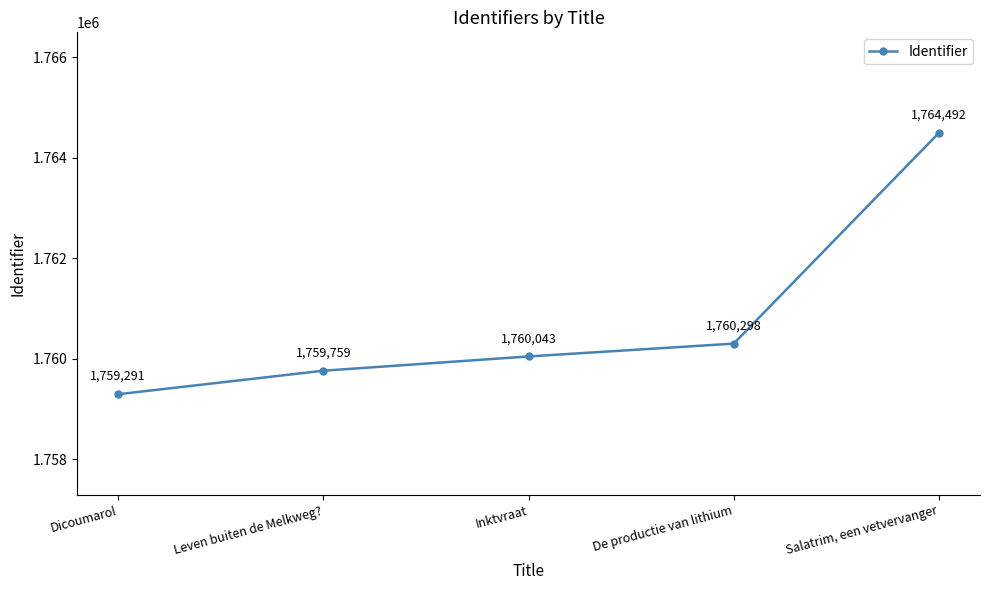

What is the value of the 1st point from the left?

1759291